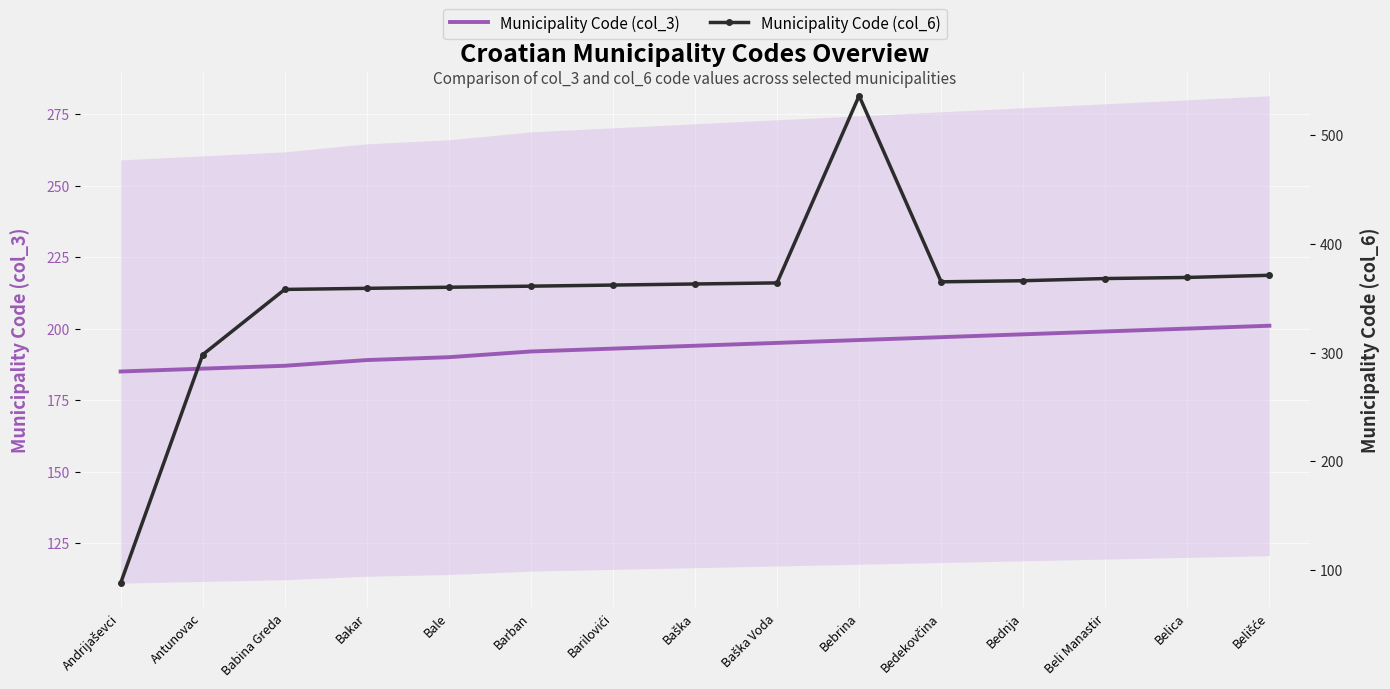

How many data points in Municipality Code (col_6) are less than 363?

7